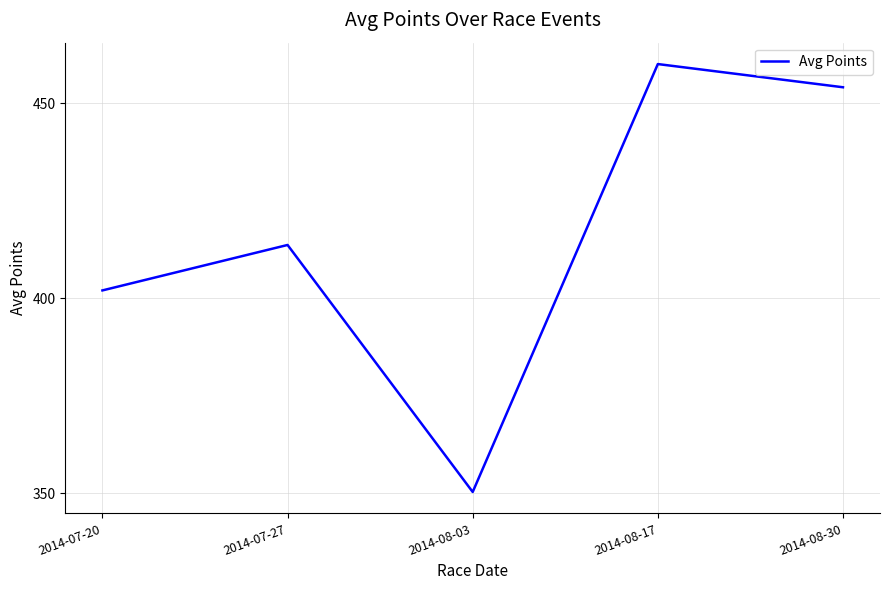

Reading right to left, extract all data points from this chart.

2014-08-30=454.1	2014-08-17=460.0	2014-08-03=350.4	2014-07-27=413.7	2014-07-20=402.0